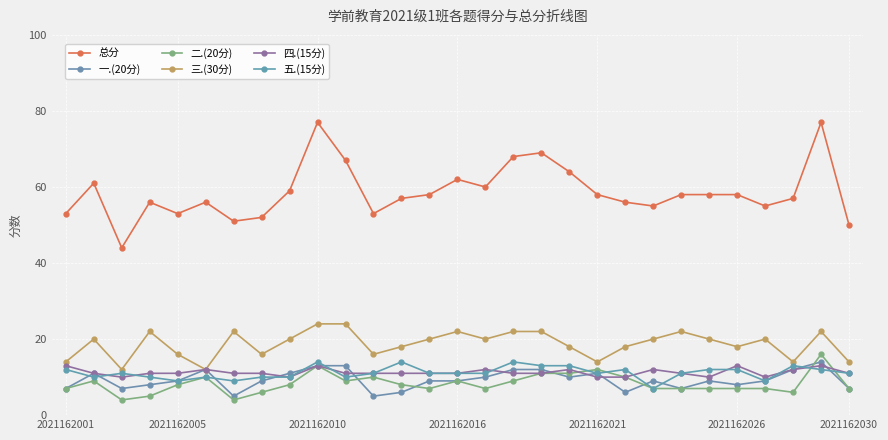

At how many categories does at least one series exceed 28?

29